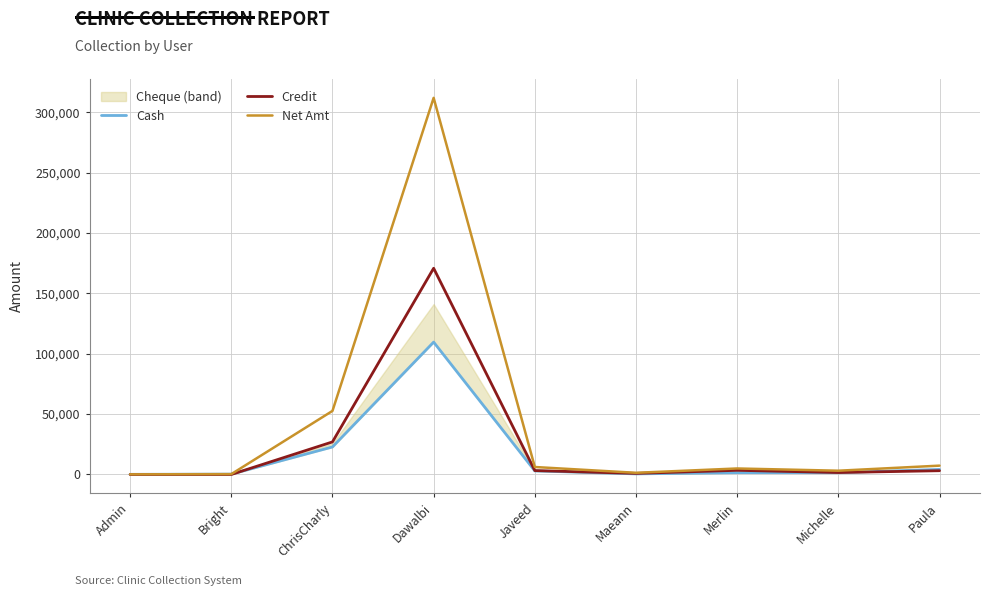

What is the label of the 2nd point from the right?

Michelle